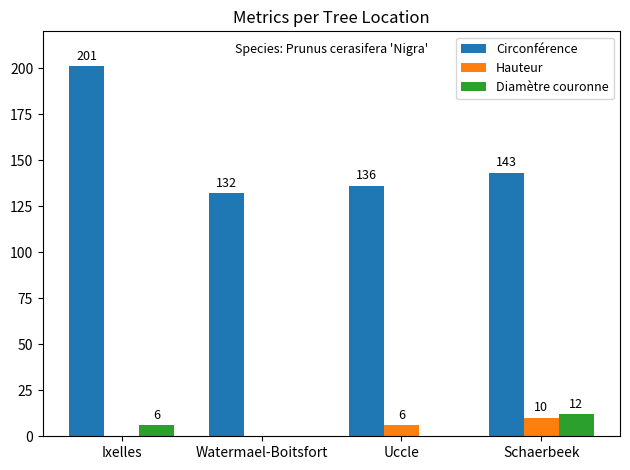

Where is Circonférence nearest to the value 166?

Schaerbeek